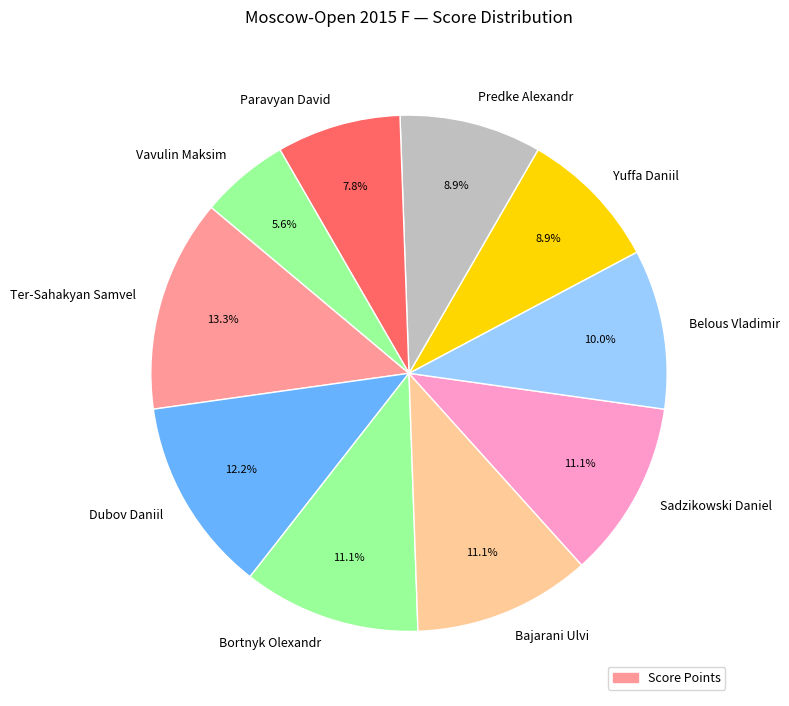

Approximately how many times larger is the value at Vavulin Maksim compared to Ter-Sahakyan Samvel?

0.4